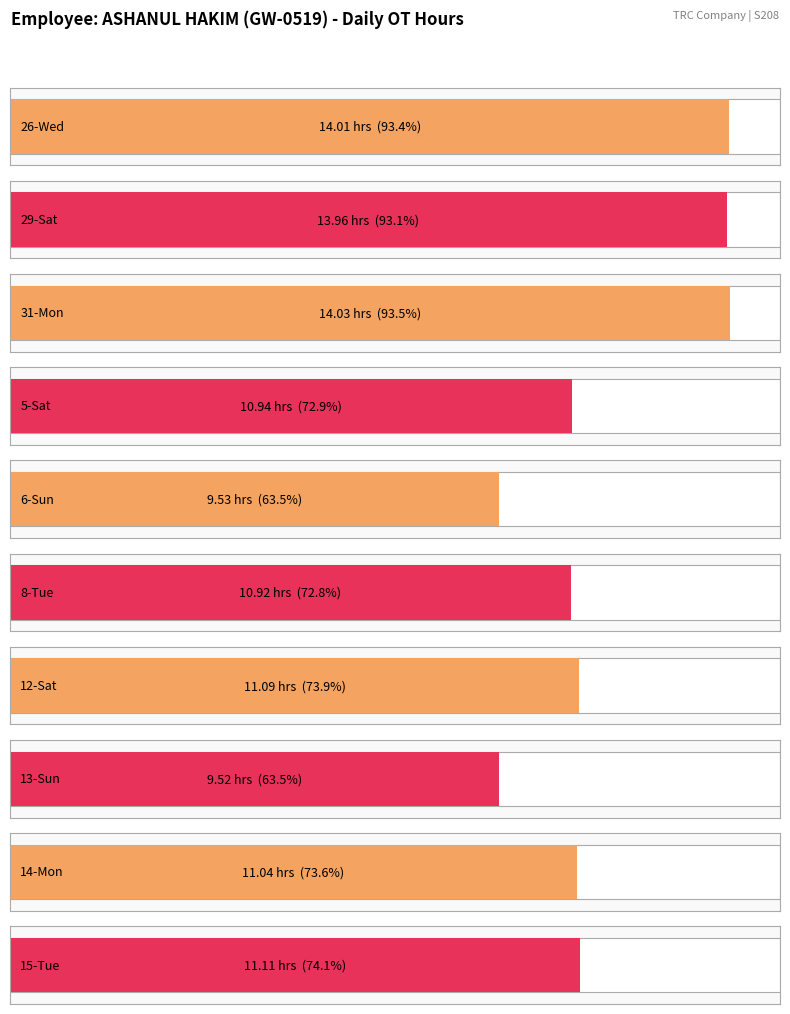

At which label is the value closest to 11?

14-Mon